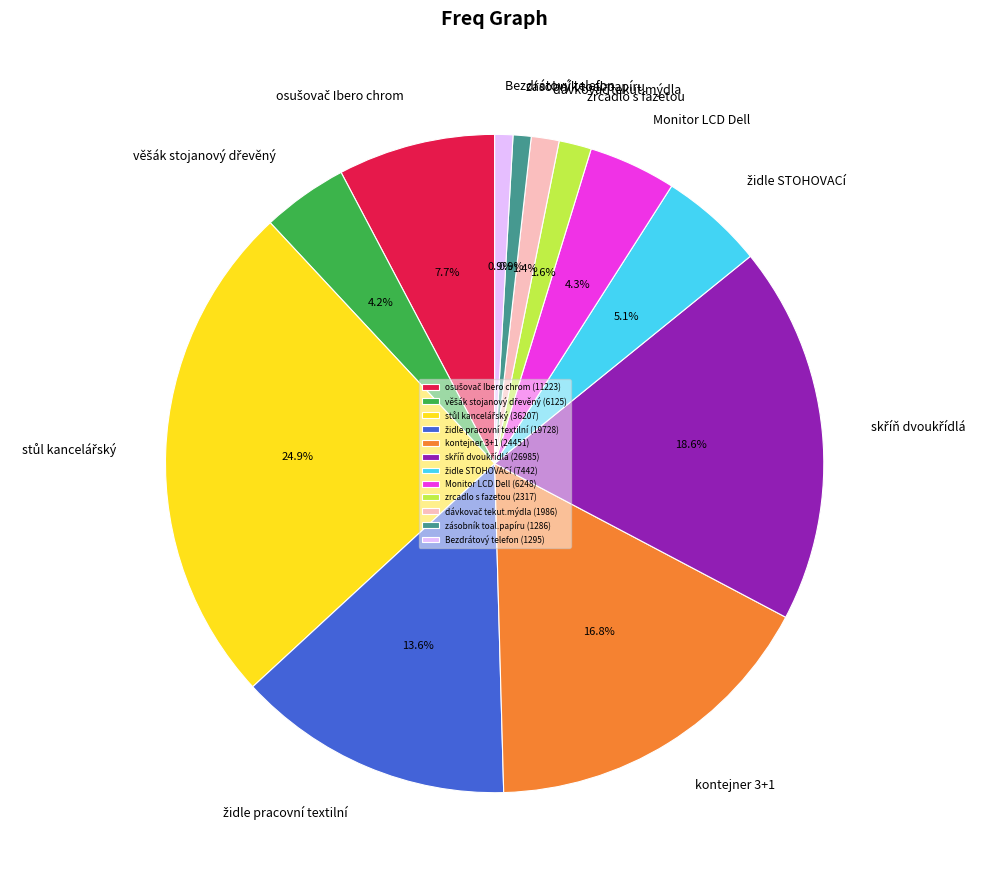

Does kontejner 3+1 account for over 50% of the chart?

No